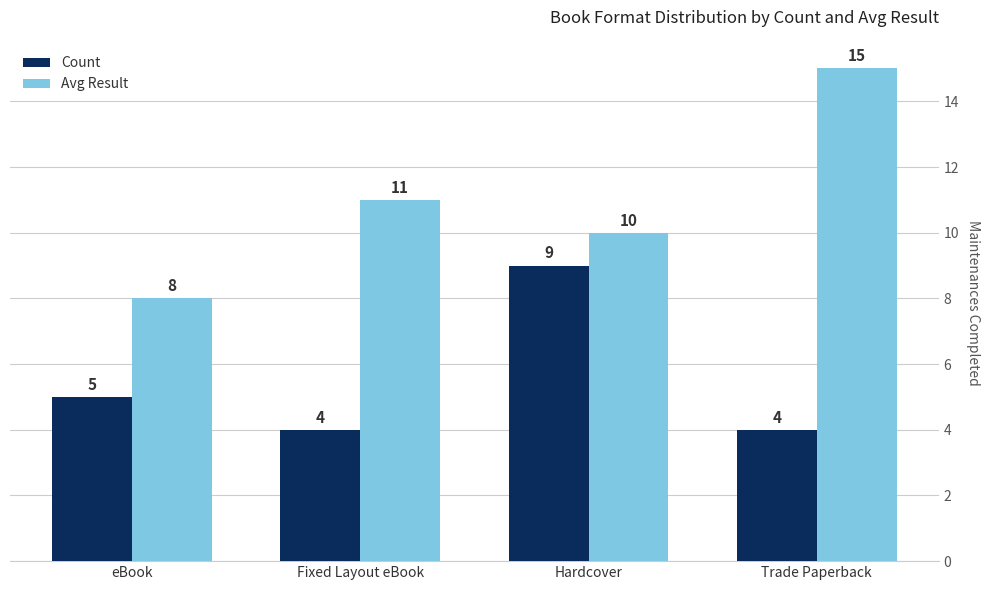

How many Count values are between 4 and 9?

4